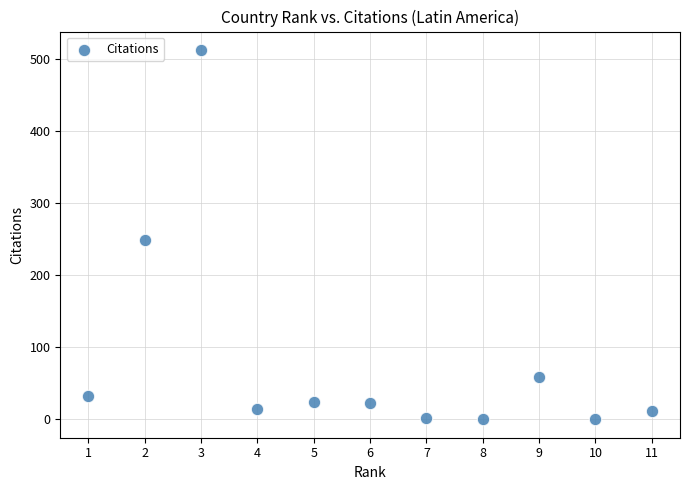

What is the range of Y values (max minus min)?

513